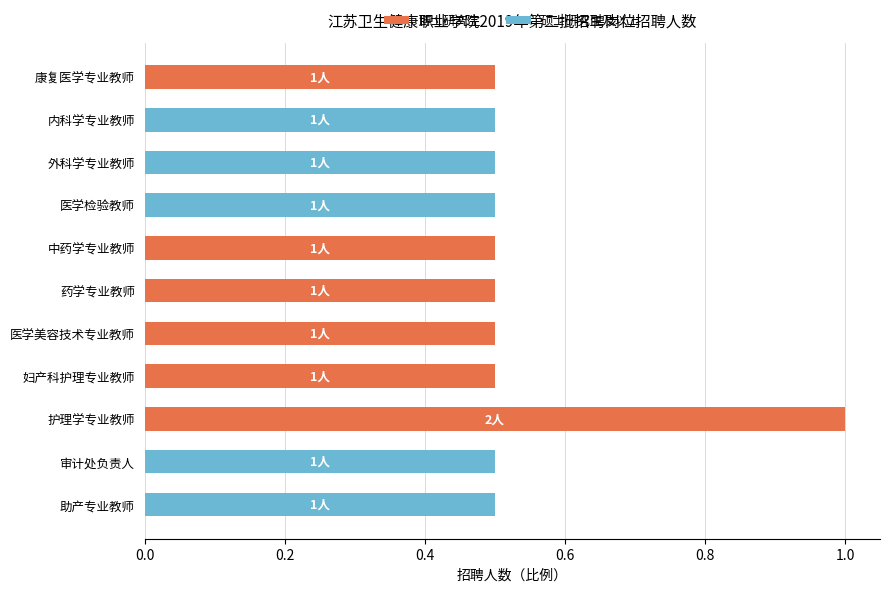

What is the average value of the 博士研究生 series?

0.3